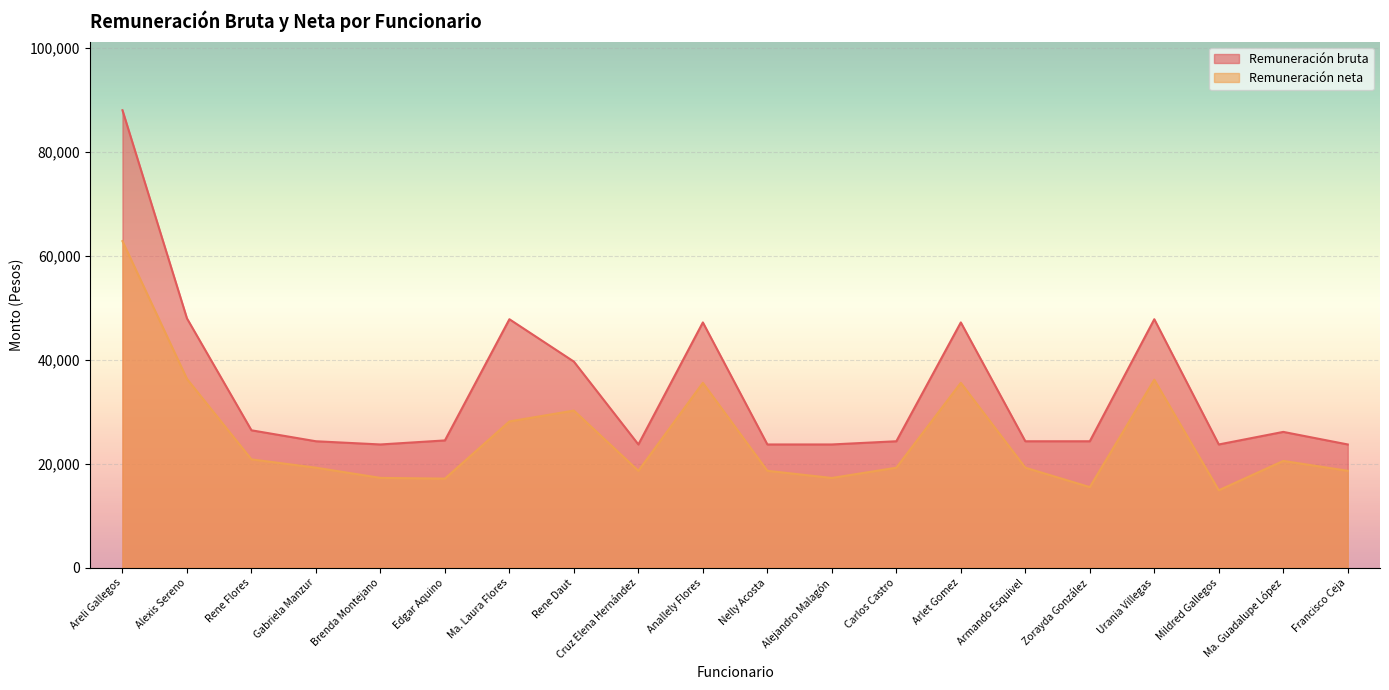

At which label does Remuneración neta first exceed 19260?

Areli Gallegos